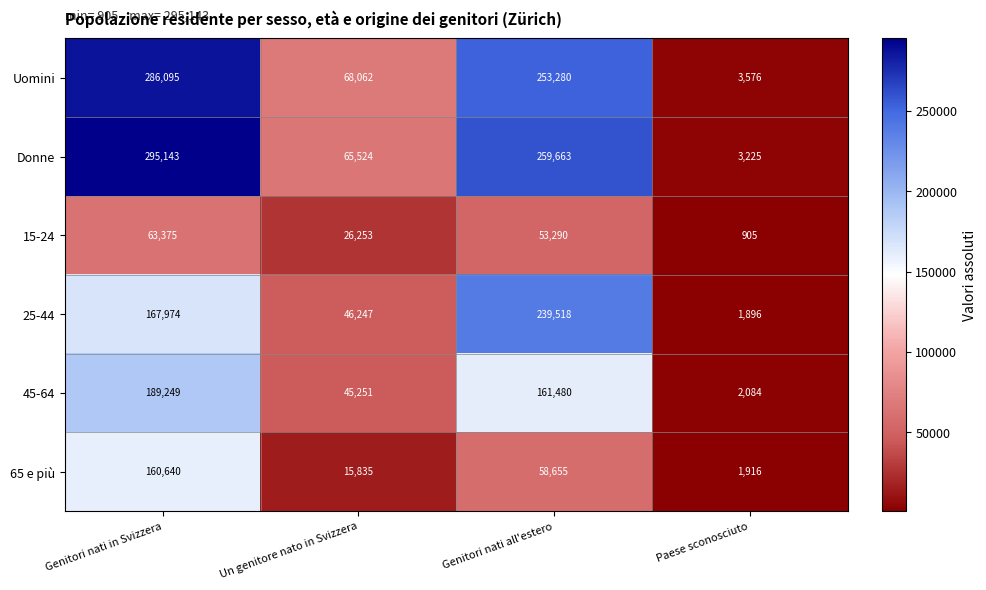

Which category has the highest value across all series?

Genitori nati in Svizzera